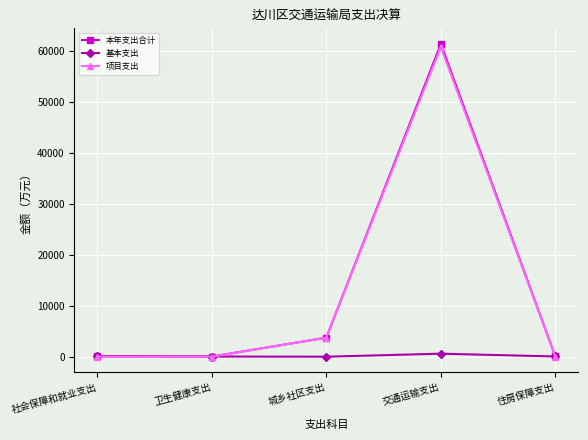

What is the label of the 2nd point from the right?

交通运输支出